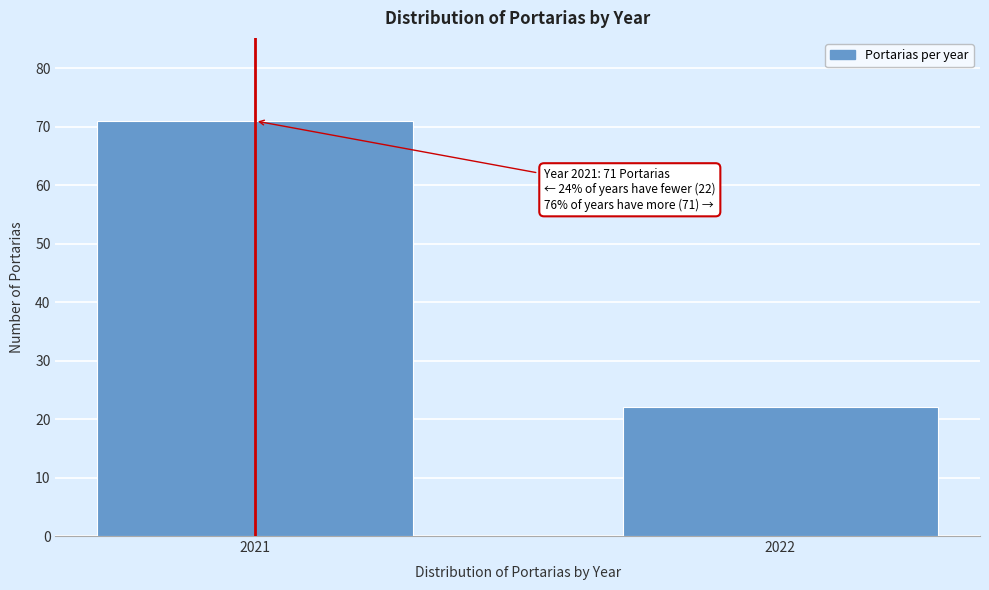

Reading left to right, transcribe all the data shown in this chart.

71	22